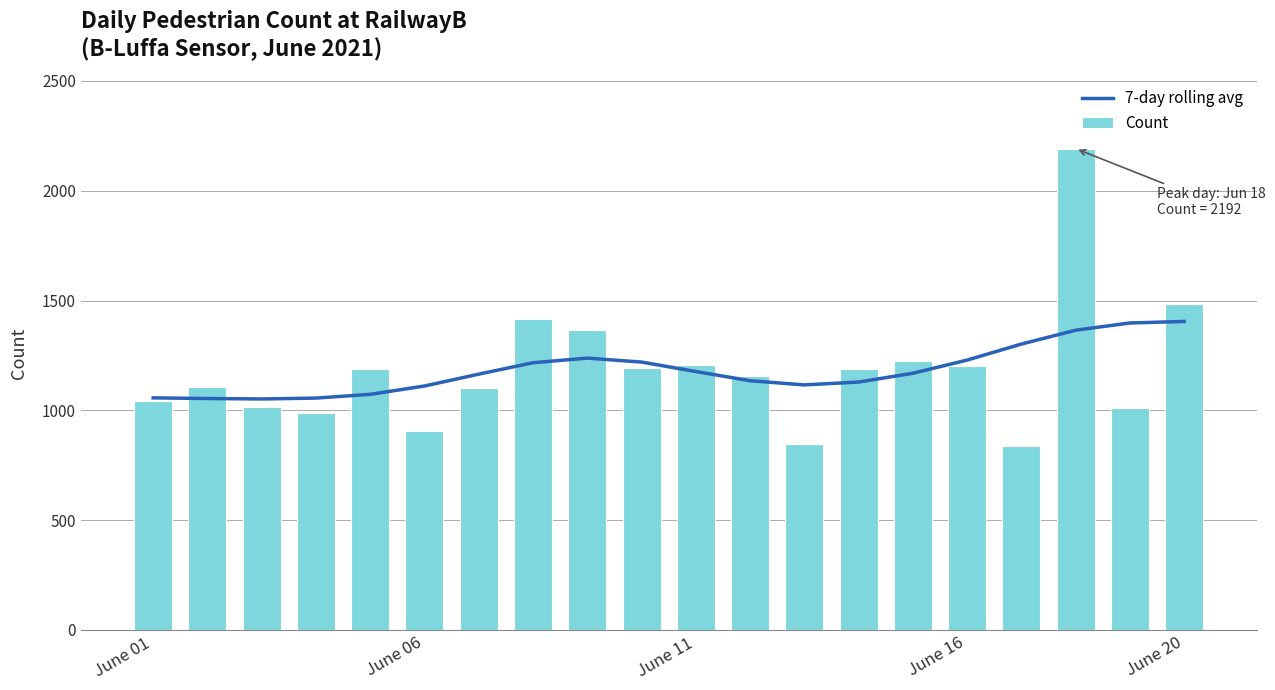

The value of 7-day rolling avg at June 01 is 636. True or false?

False